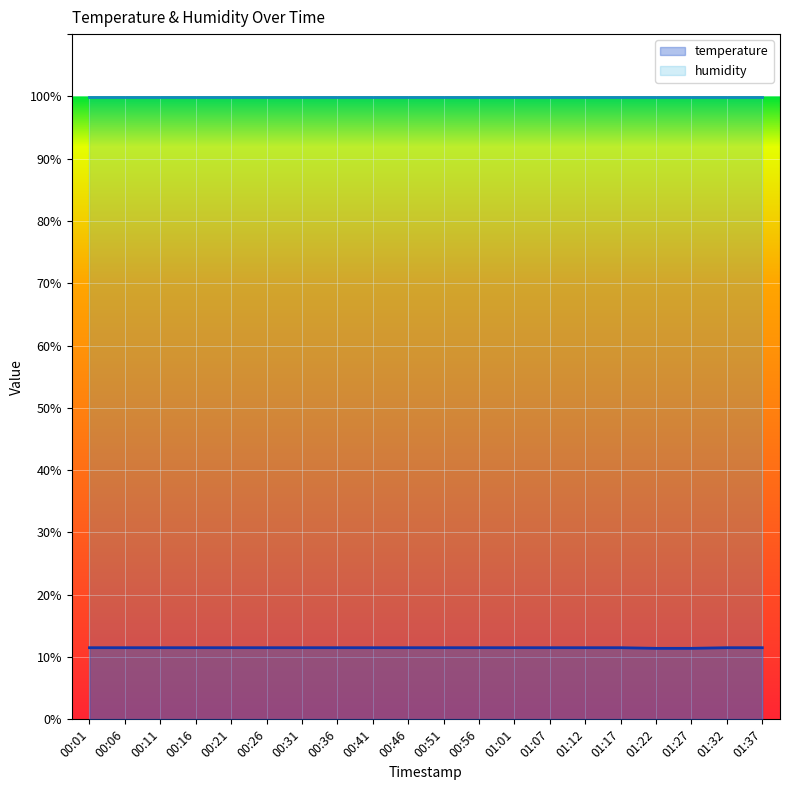

List the labels in order of value, smallest first.

01:22, 01:27, 00:01, 00:06, 00:11, 00:16, 00:21, 00:26, 00:31, 00:36, 00:41, 00:46, 00:51, 00:56, 01:01, 01:07, 01:12, 01:17, 01:32, 01:37